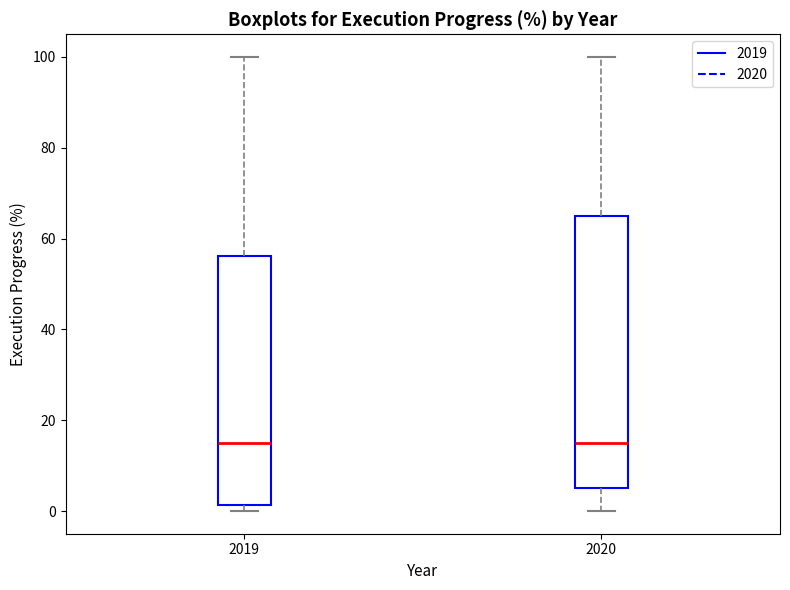

Where is the lower edge of the box at x = 2019 on the y-axis? The values are not printed on the chart, so give them approximately, as read against the axis.

2